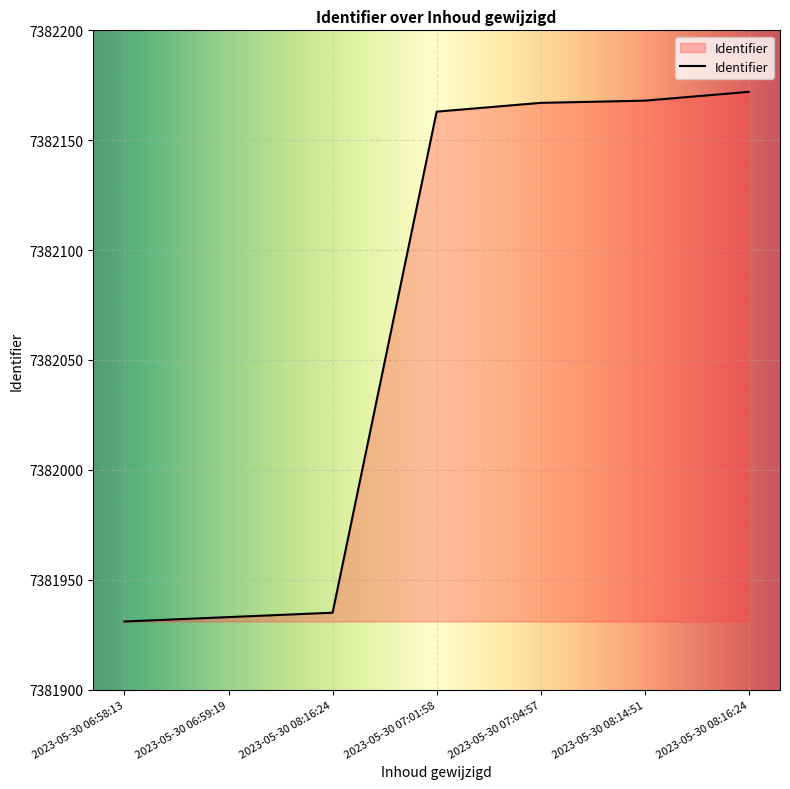

What is the minimum value shown in the chart?

7381931